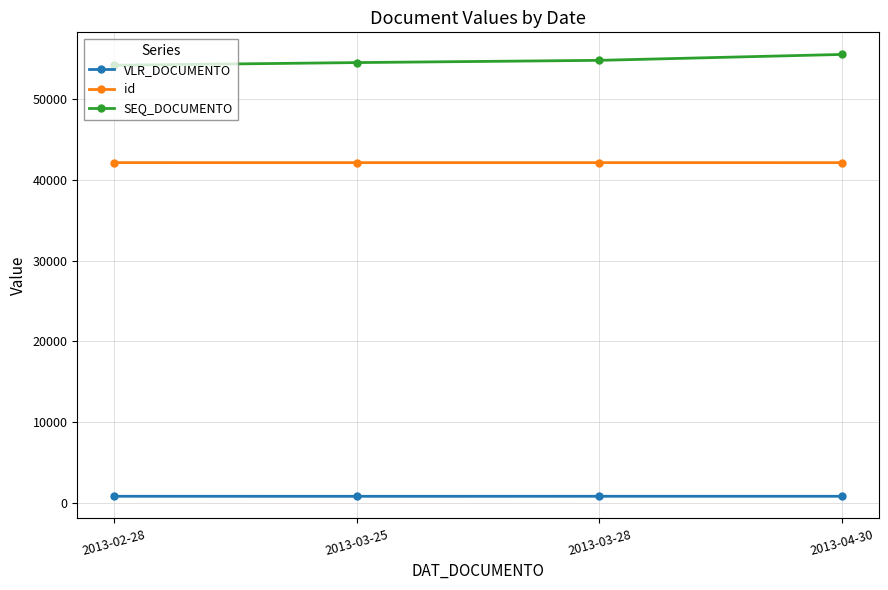

Between 2013-02-28 and 2013-04-30, which series saw the biggest shift?

SEQ_DOCUMENTO